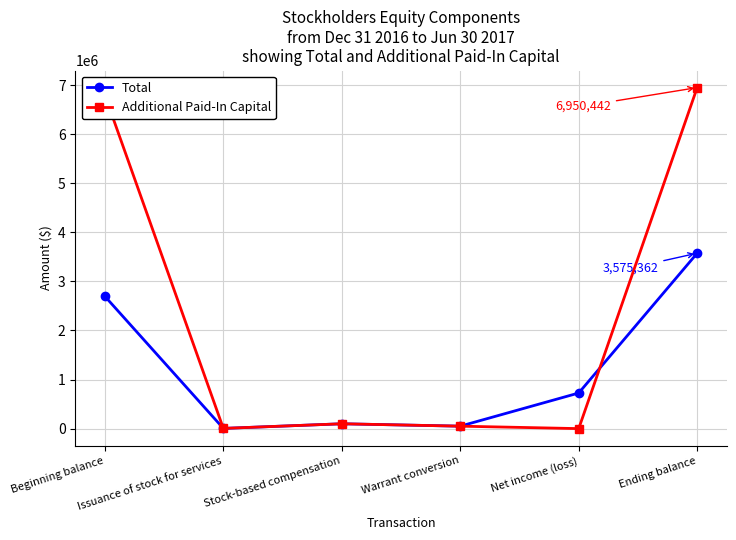

Which series has the largest range (max minus min)?

Additional Paid-In Capital